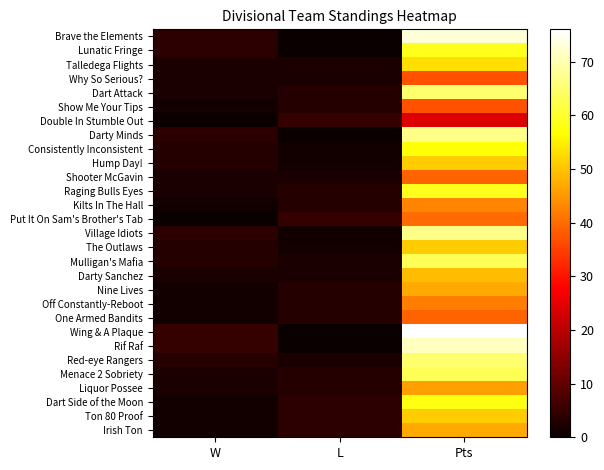

Which series has the largest range (max minus min)?

Wing & A Plaque